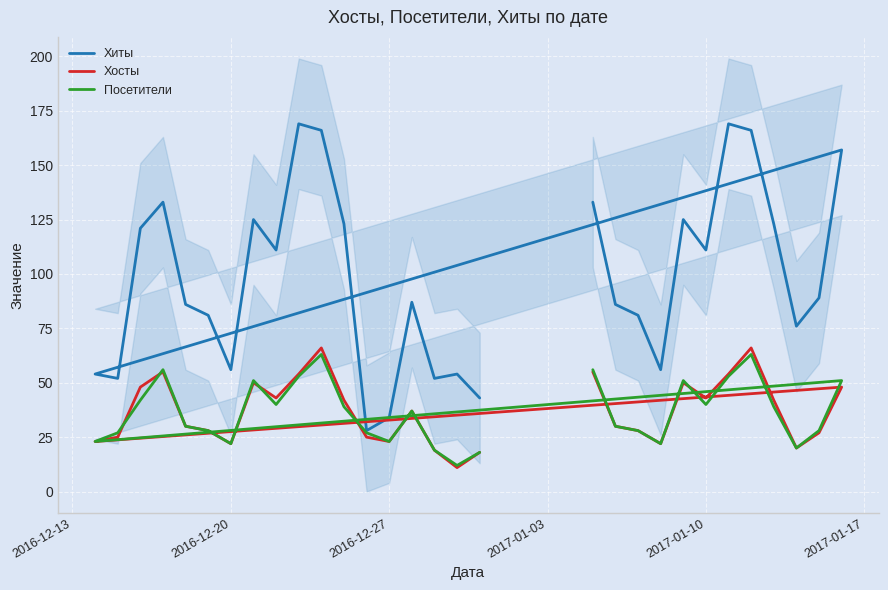

What are all the series names shown in the legend?

Хиты, Хосты, Посетители